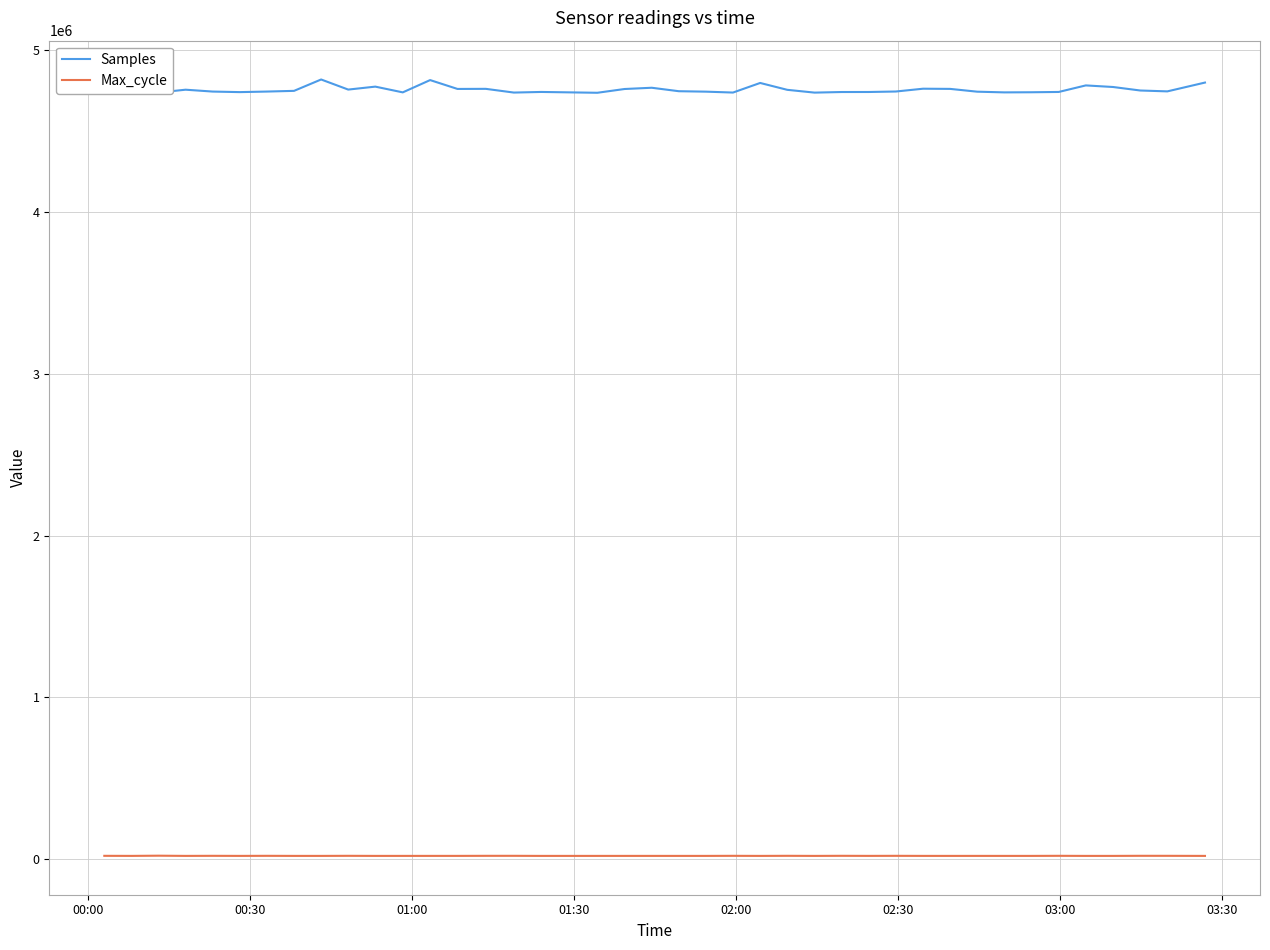

Which series has the largest range (max minus min)?

Samples